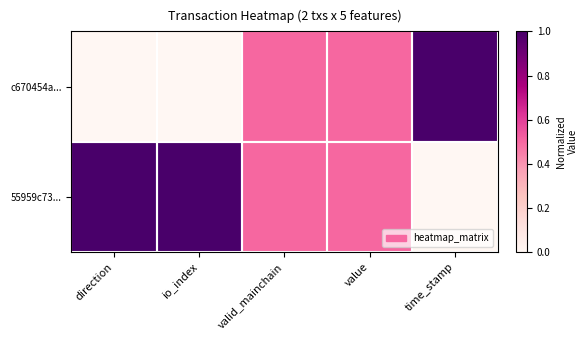

Reading left to right, transcribe all the data shown in this chart.

c670454a...: direction=0.0	io_index=0.0	valid_mainchain=0.5	value=0.5	time_stamp=1.0
55959c73...: direction=1.0	io_index=1.0	valid_mainchain=0.5	value=0.5	time_stamp=0.0